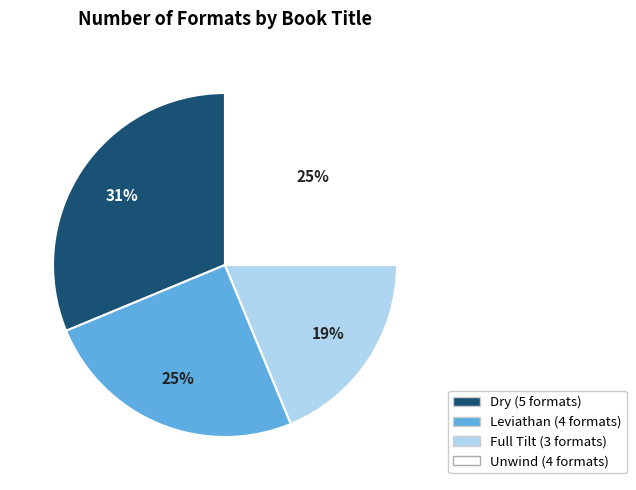

To the nearest percent, what is the combined percentage of Leviathan and Dry?

56%